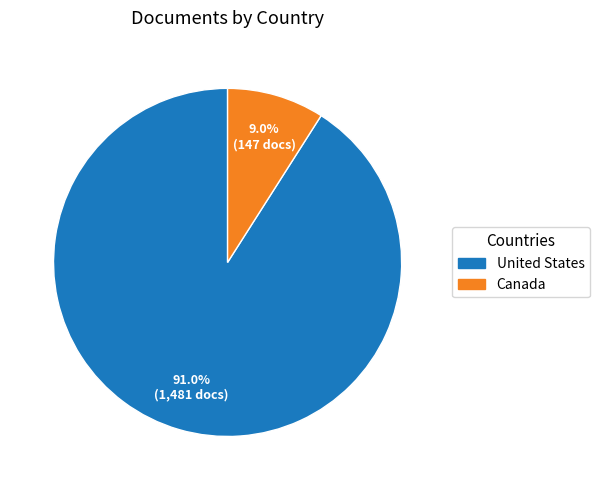

What percentage is the United States slice, to the nearest percent?

91%